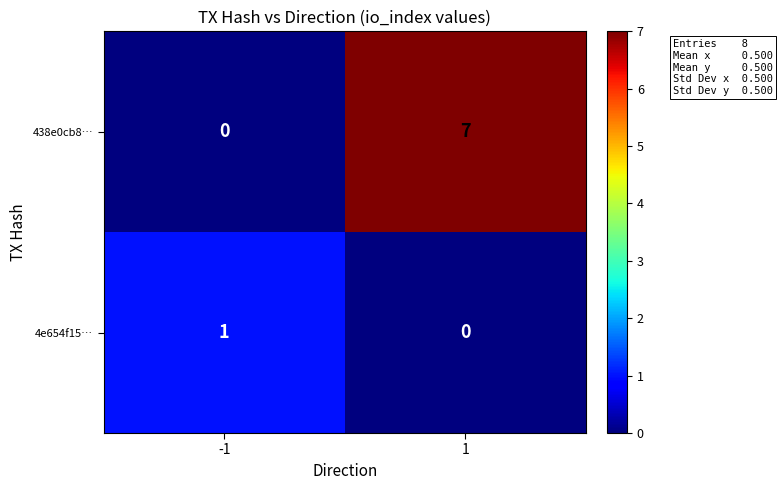

At which category is the sum across all series the highest?

1